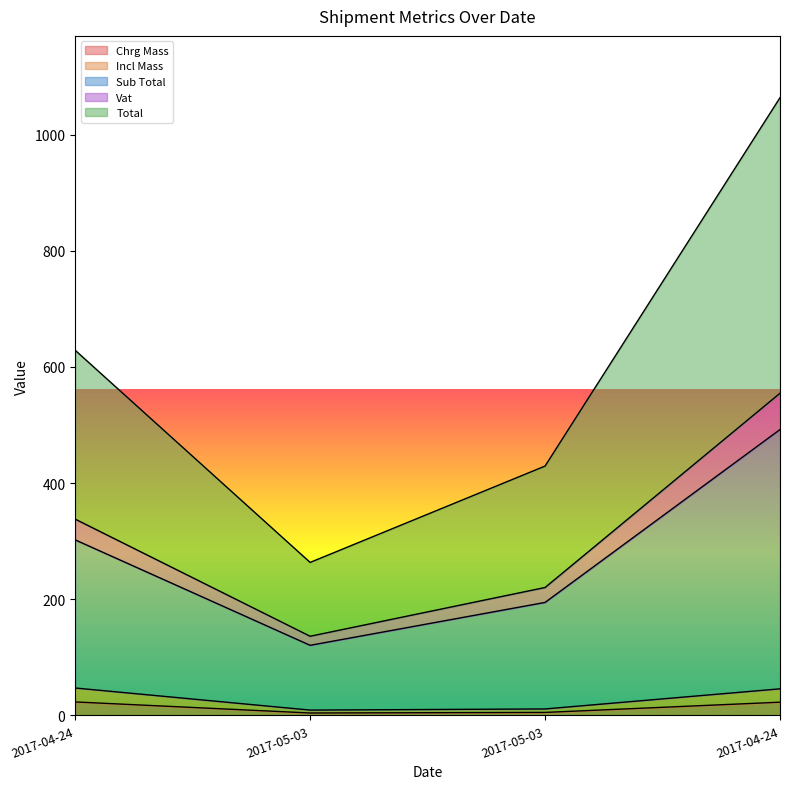

What is the total value across all series at 2017-04-24?

1339.4